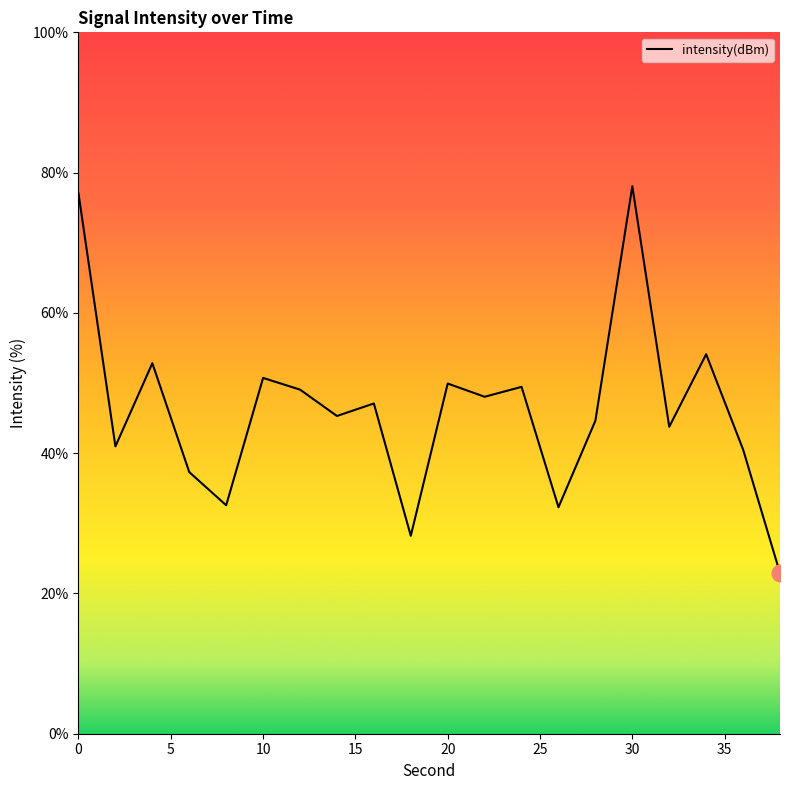

What is the maximum value shown in the chart?

78.1